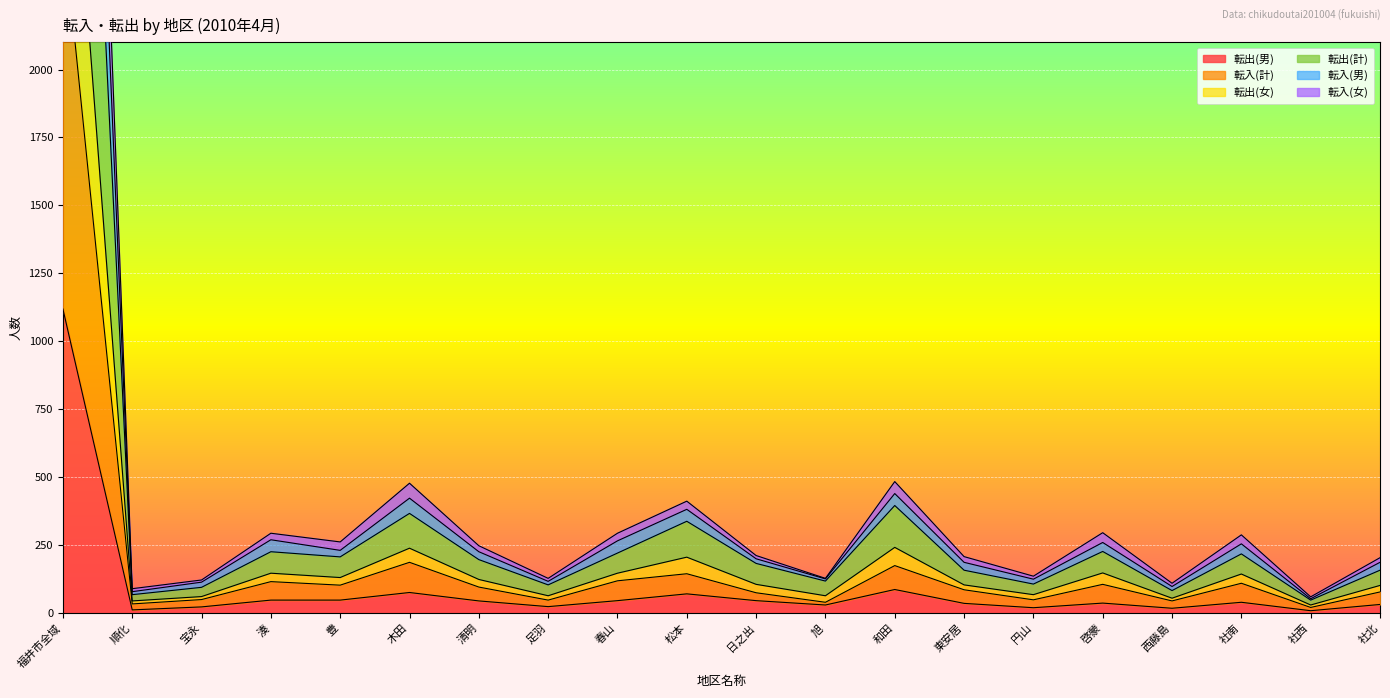

Rank the categories by 転出(女) value from highest to lowest.

福井市全域, 和田, 木田, 松本, 啓蒙, 湊, 春山, 社南, 豊, 清明, 日之出, 東安居, 社北, 旭, 円山, 足羽, 宝永, 西藤島, 順化, 社西